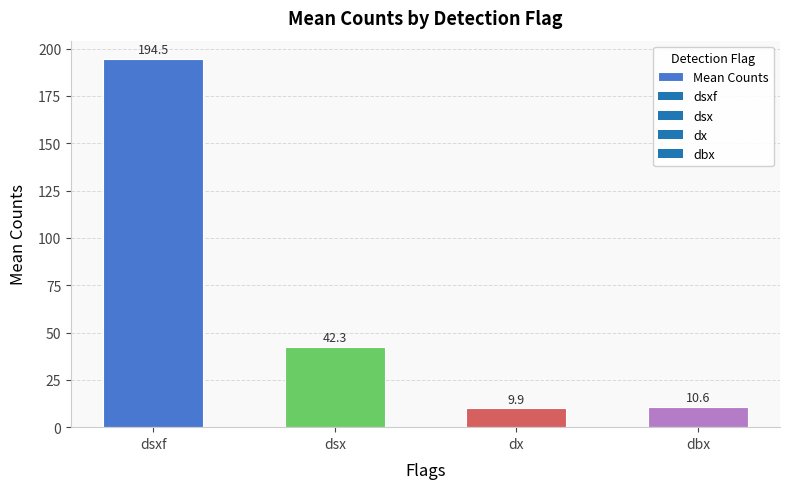

Which has a higher value, dx or dsx?

dsx